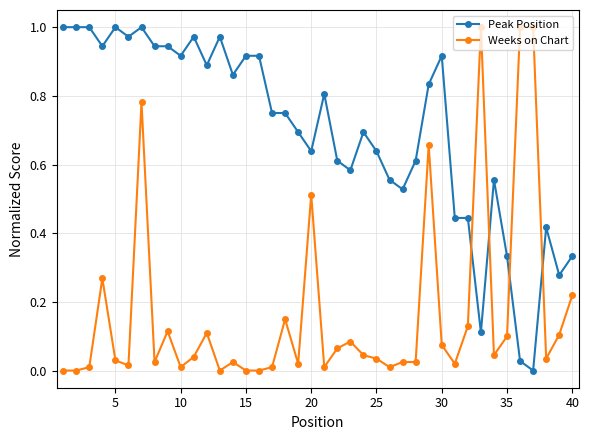

True or false: Weeks on Chart has more than 0 points higher than both neighbors.

True